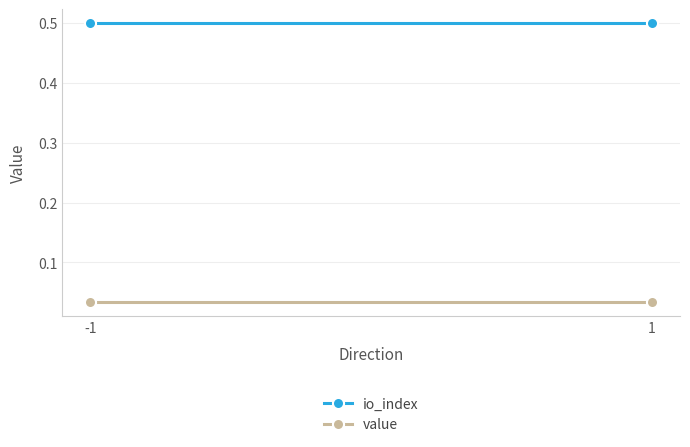

The value series shows 0.1 at -1. True or false?

False